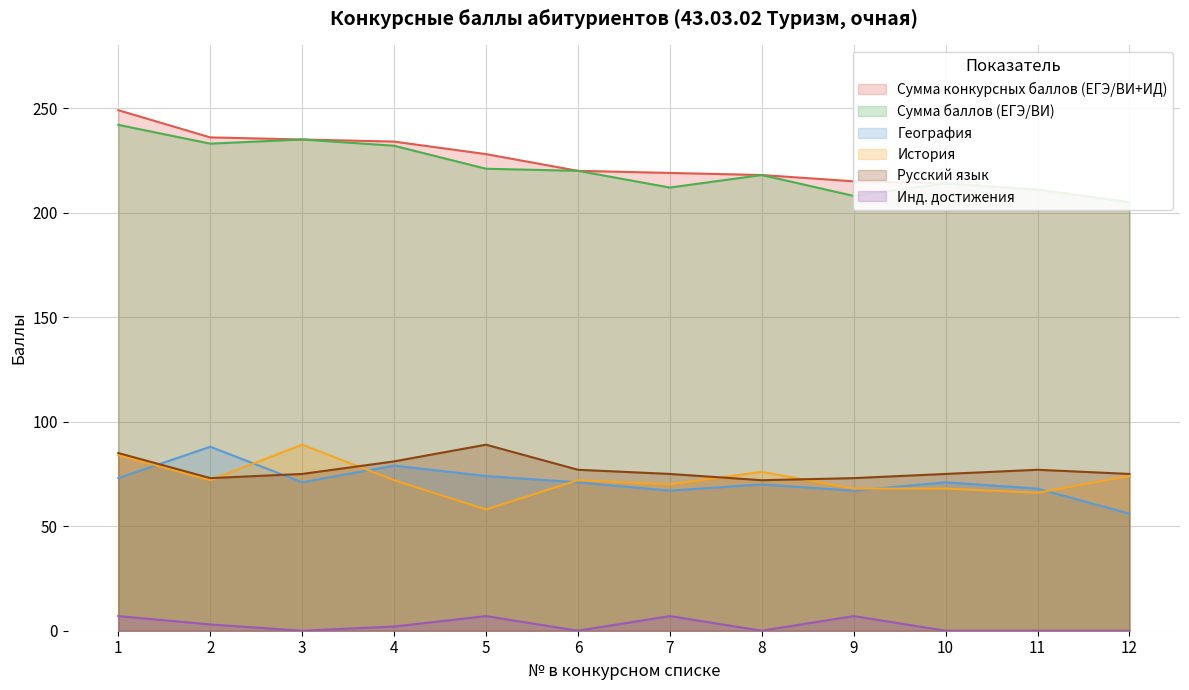

What is the difference between the maximum and minimum values in the Русский язык series?

17